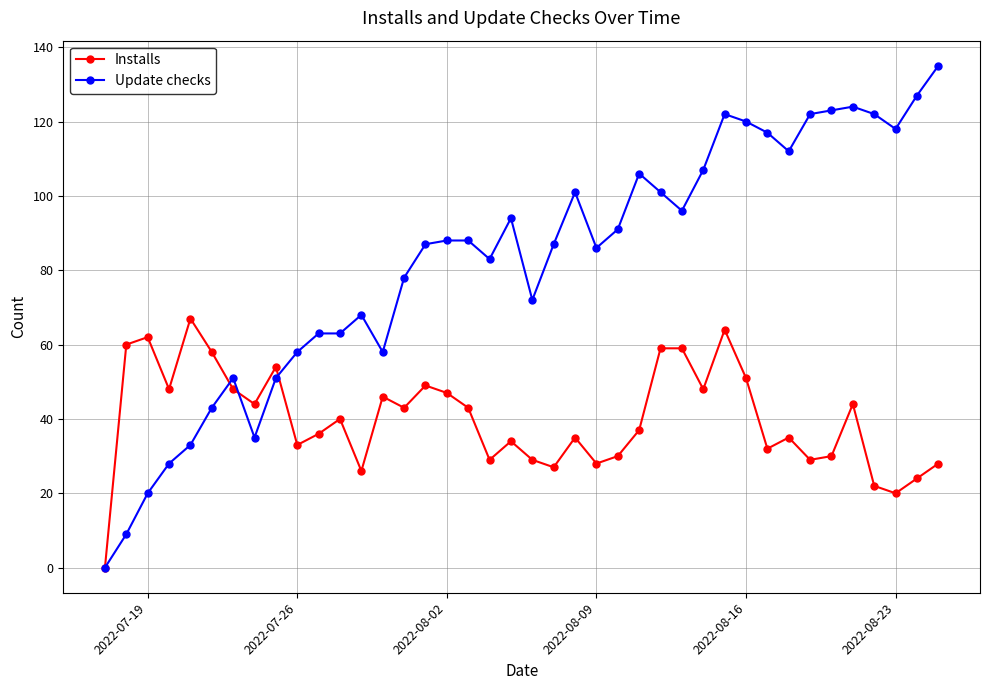

How many positive values does the Installs series have?

39